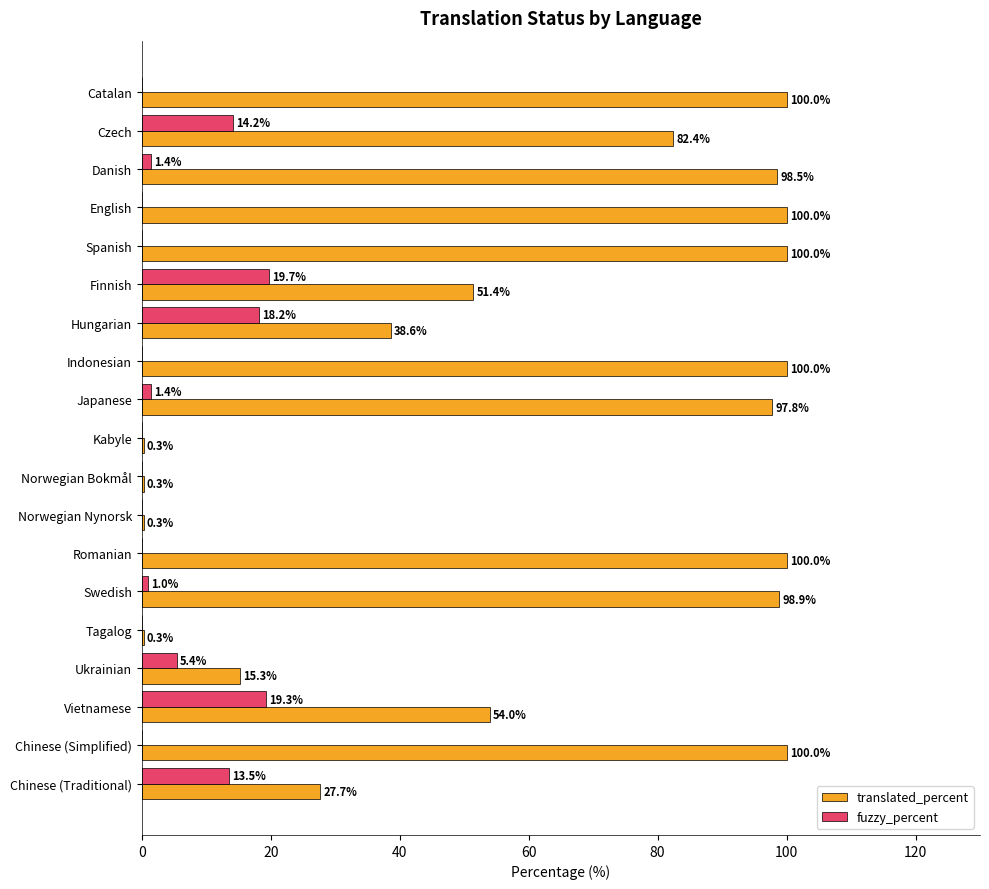

Read the translated_percent value at Vietnamese.

54.0